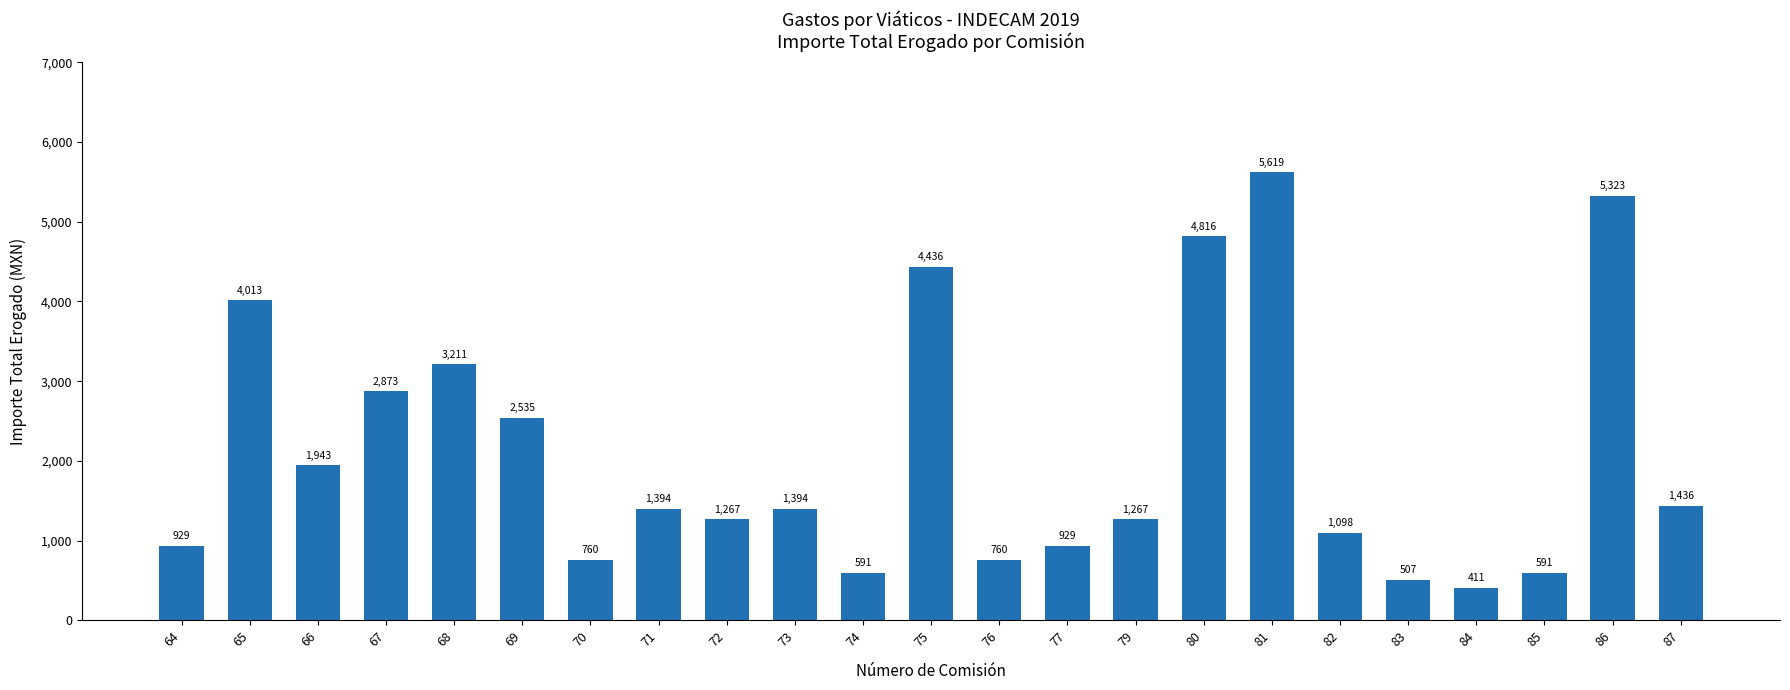

How many data points does each series have?

23